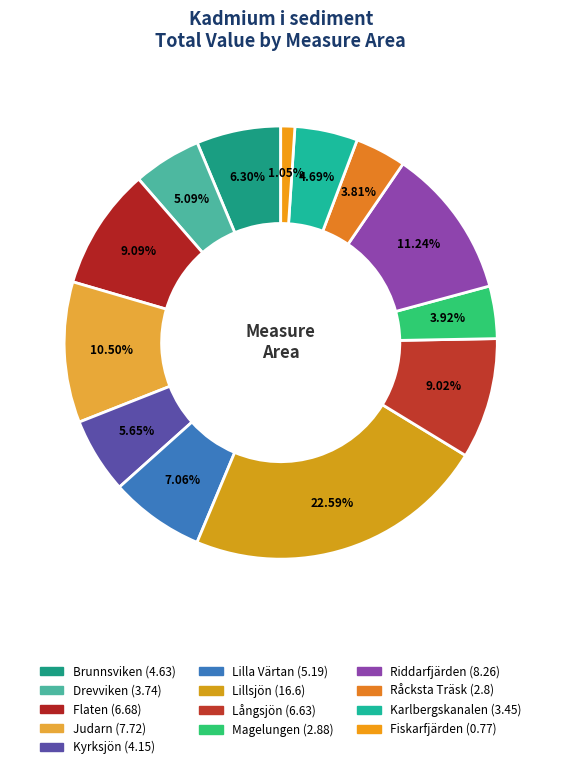

Count the number of slices in the pie.

13